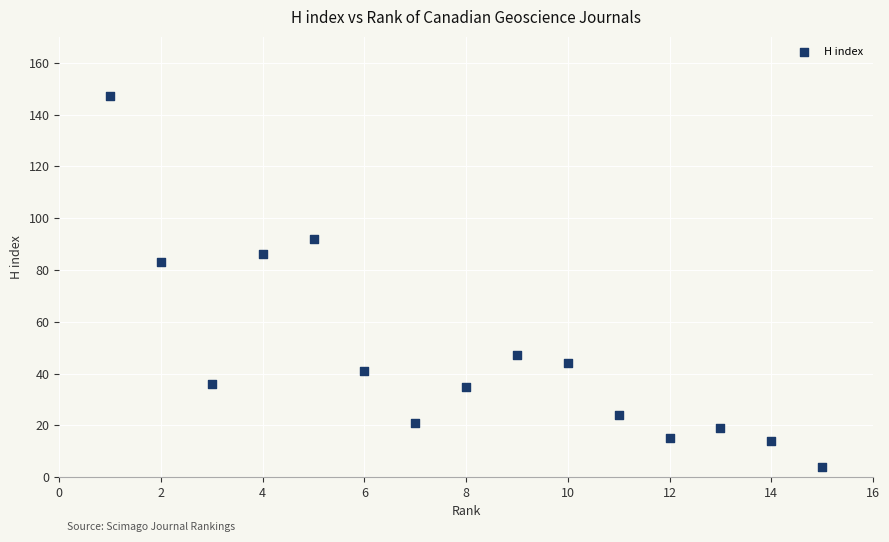

What Y value in the scatter plot is closest to 75?

83